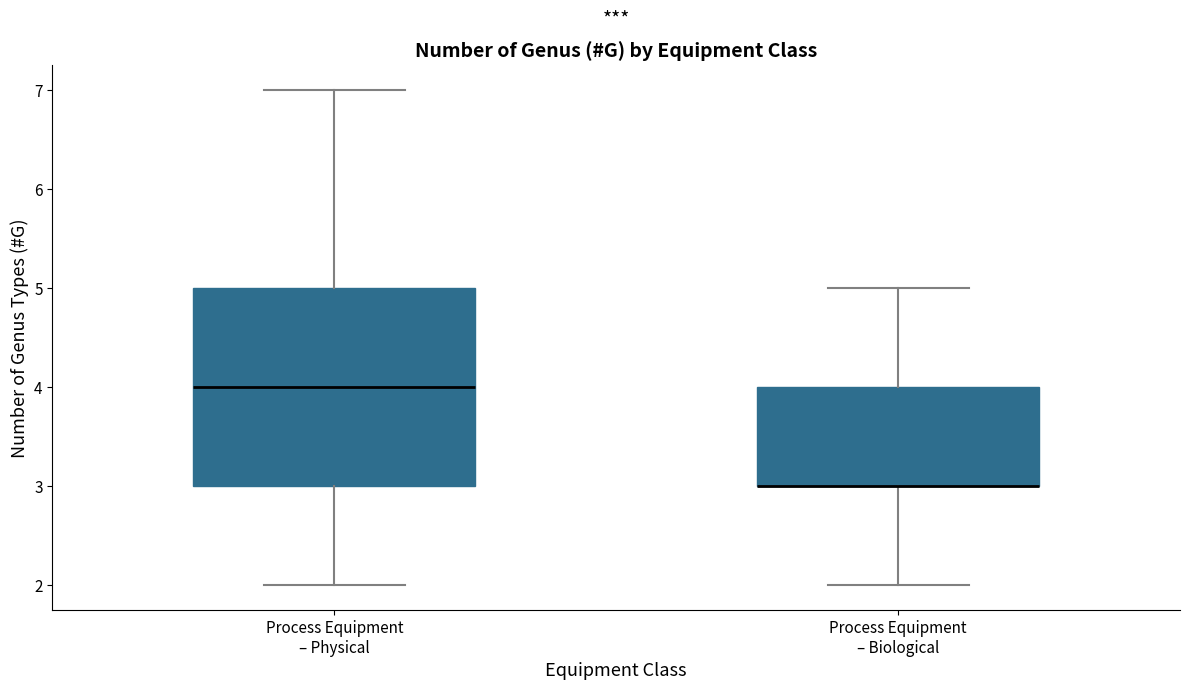

Reading left to right, read every box against the y-axis: the position of its median line, the range the box covers, and the ends of its whiskers. The values are not printed on the chart, so give them approximately, as read against the axis.

Process Equipment – Physical: median 4, box 3 to 5, whiskers 2 to 7
Process Equipment – Biological: median 3 (drawn on the box's lower edge), box 3 to 4, whiskers 2 to 5